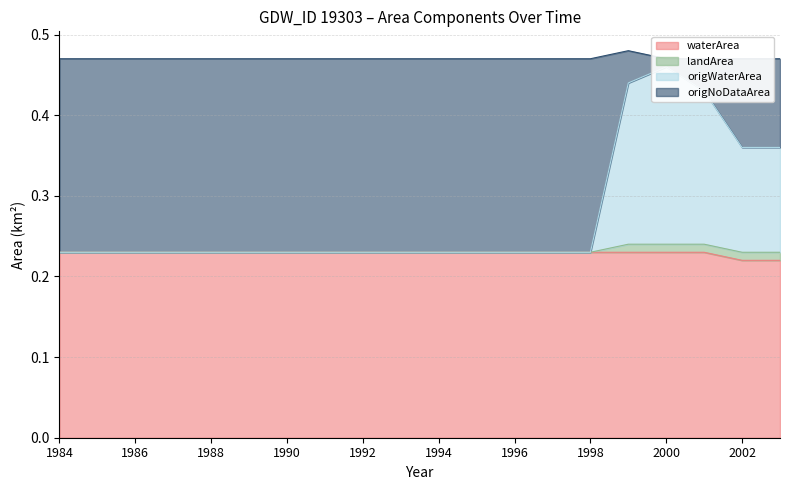

Is it true that origWaterArea equals 0.3 at 1995?

False